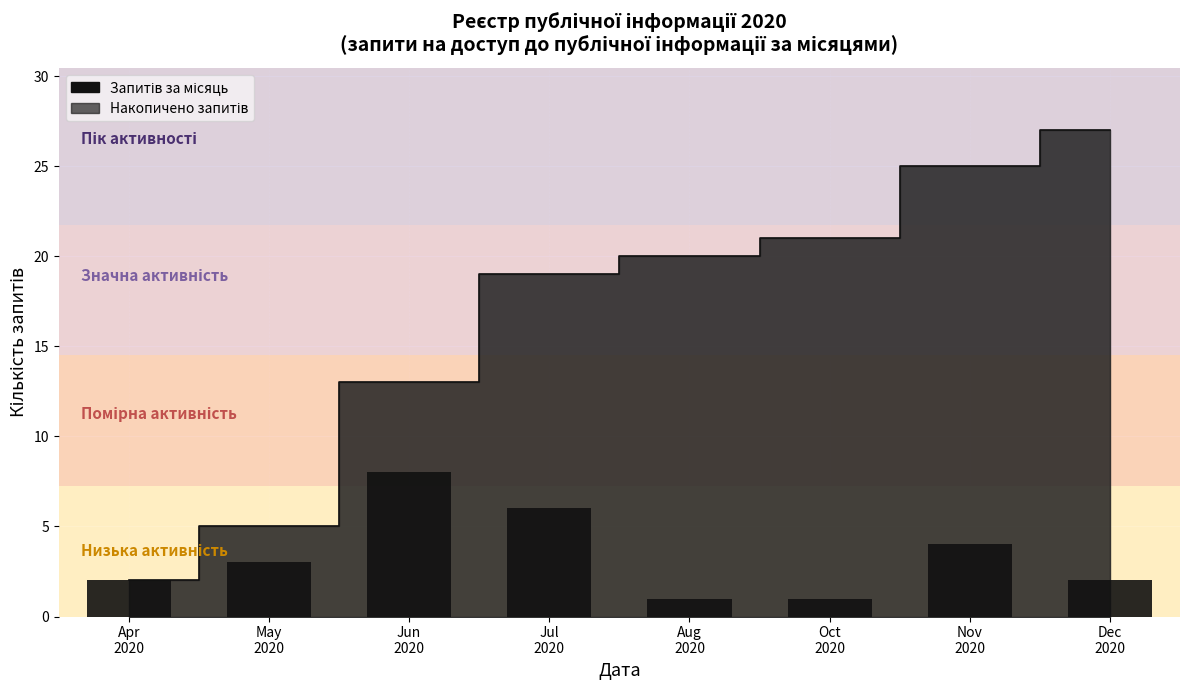

Which label corresponds to the smallest value in the chart?

Aug
2020